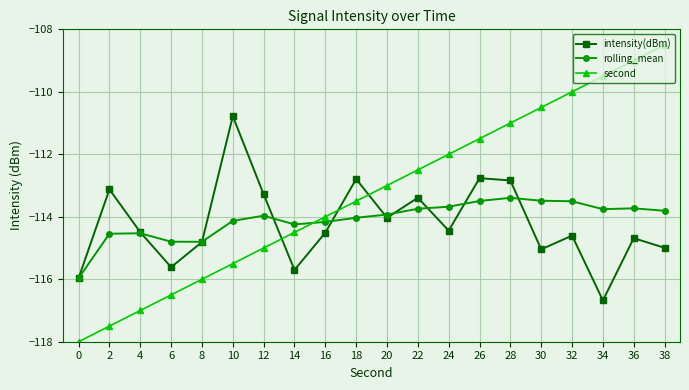

Where do intensity(dBm) and second first cross each other?

12 and 14